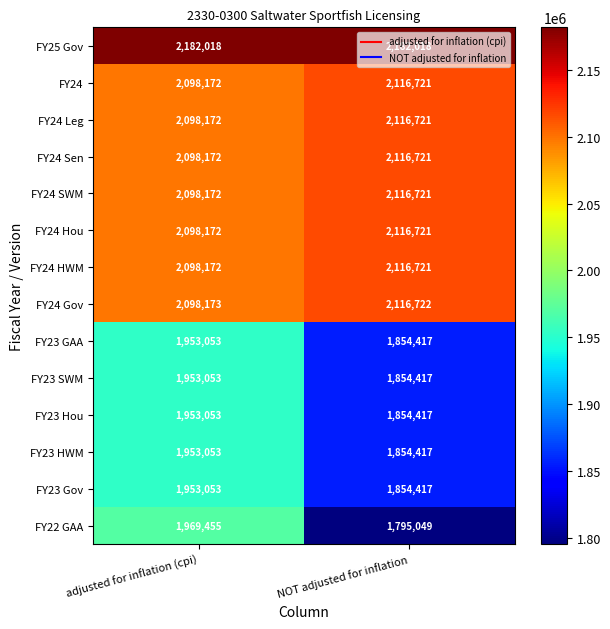

What is the difference between the highest and lowest values at NOT adjusted for inflation?

386969